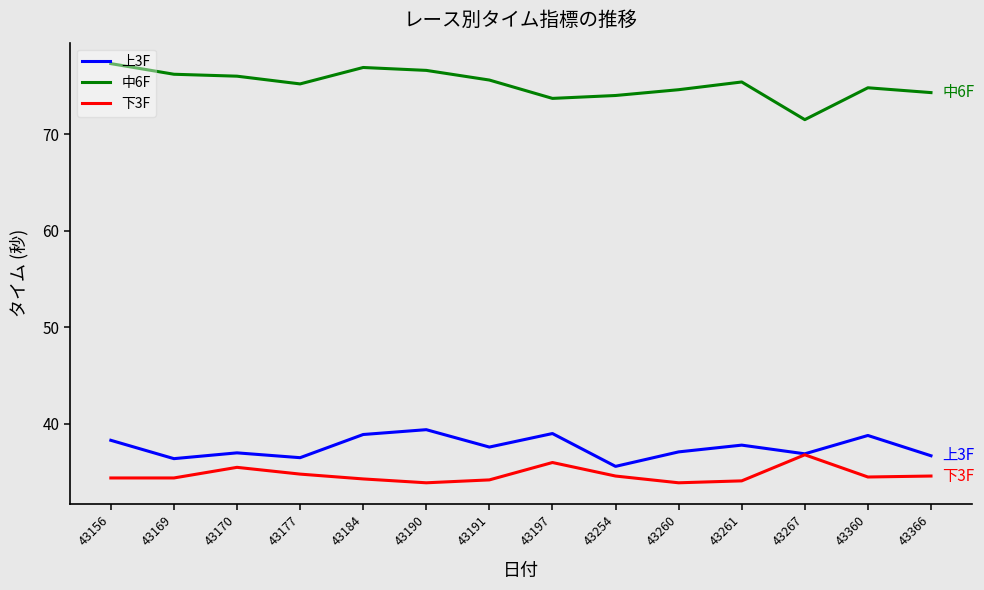

True or false: 中6F and 下3F cross at least once.

False